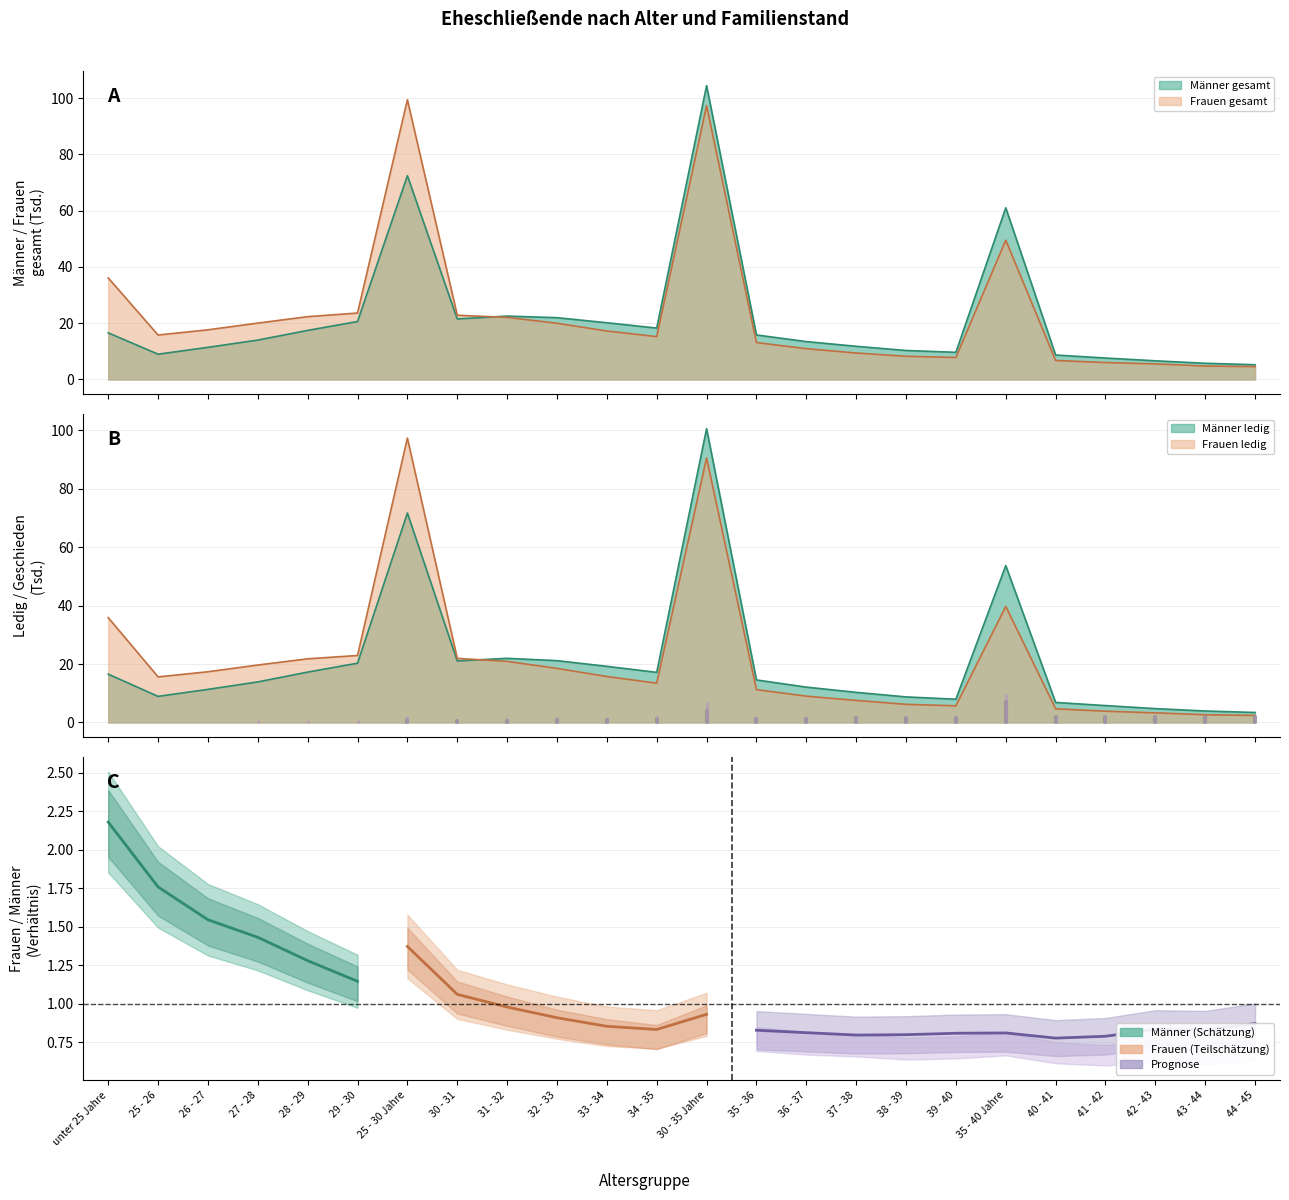

What is the maximum value for Frauen_insgesamt?

99.4